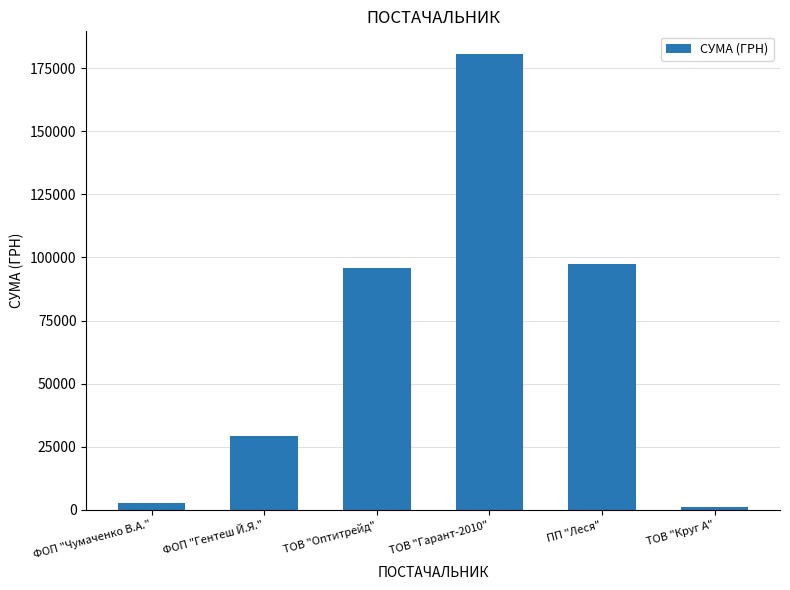

At which label is the value closest to 90859?

ТОВ "Оптитрейд"